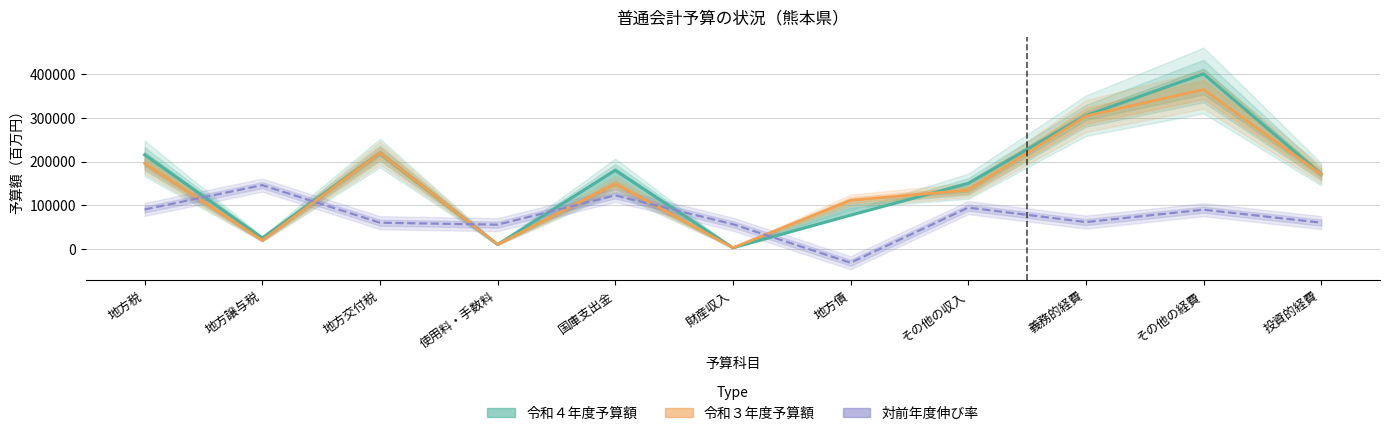

What is the value of the 令和４年度予算額 point at the 5th from the left?

179925